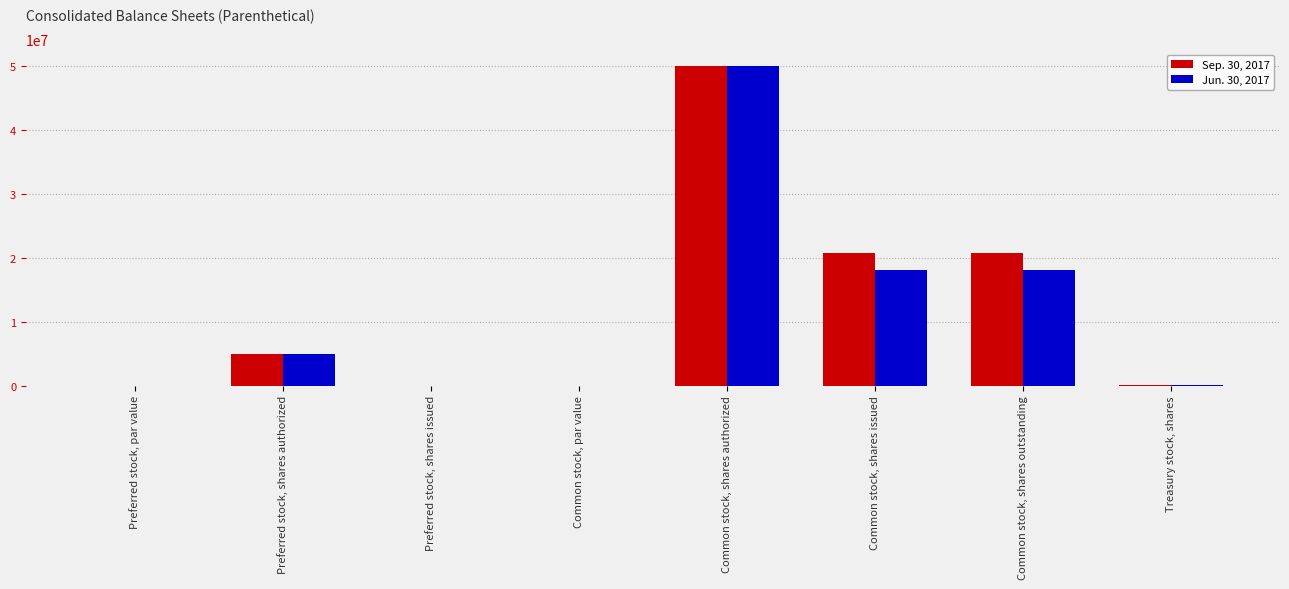

What is the maximum value for Sep. 30, 2017?

50000000.0